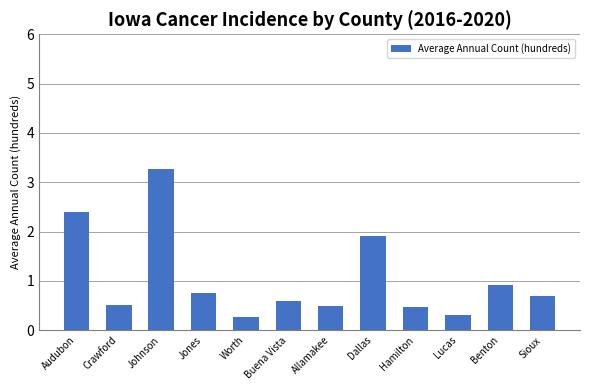

Reading left to right, what are all the values shown in this chart?

Audubon=2.4	Crawford=0.5	Johnson=3.3	Jones=0.8	Worth=0.3	Buena Vista=0.6	Allamakee=0.5	Dallas=1.9	Hamilton=0.5	Lucas=0.3	Benton=0.9	Sioux=0.7